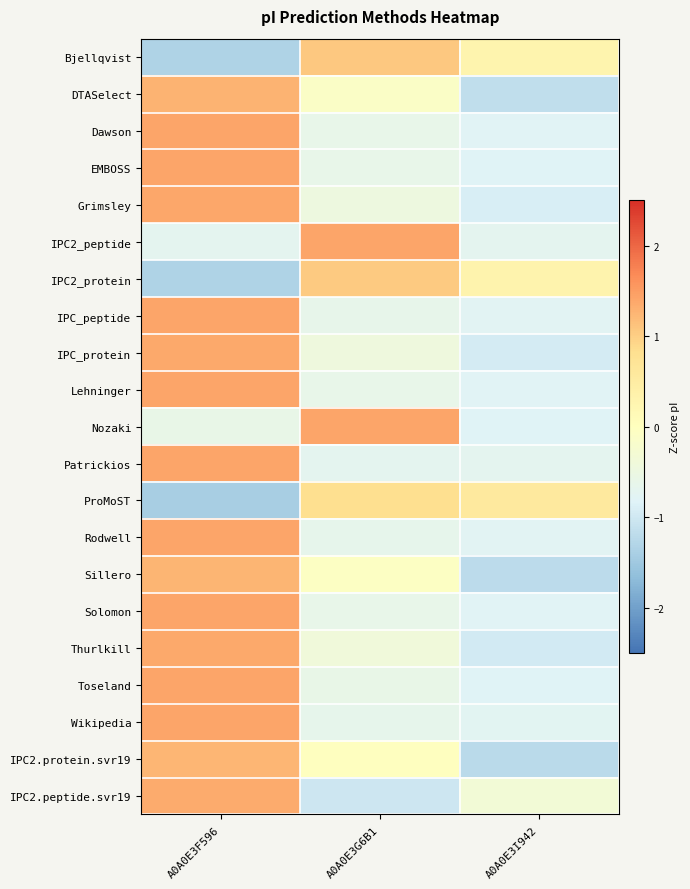

How many categories are shown in the chart?

3